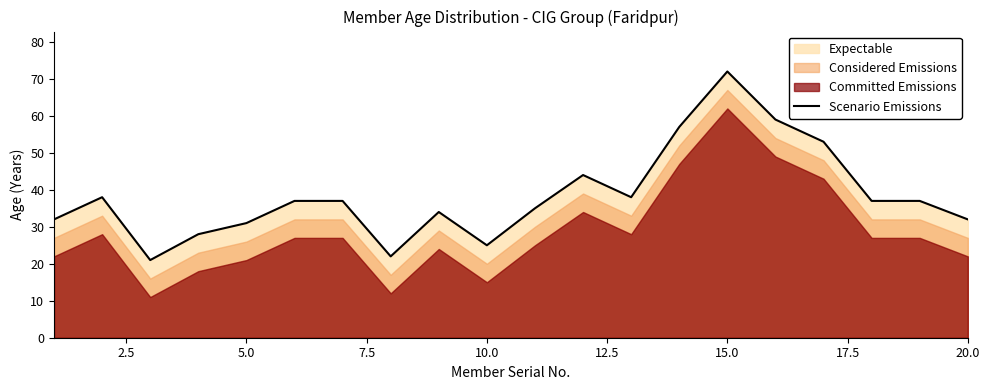

The value of Scenario Emissions at 10.0 is 25. True or false?

True